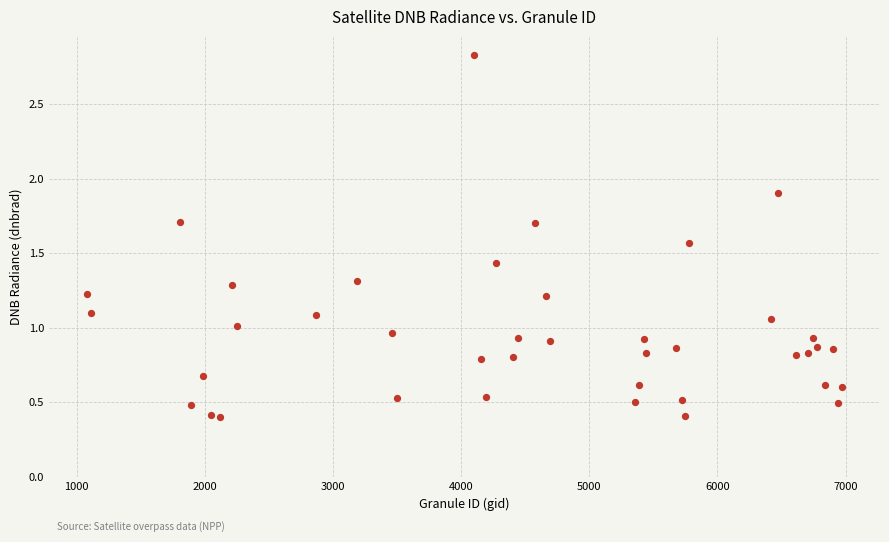

What is the range of Y values (max minus min)?

2.4